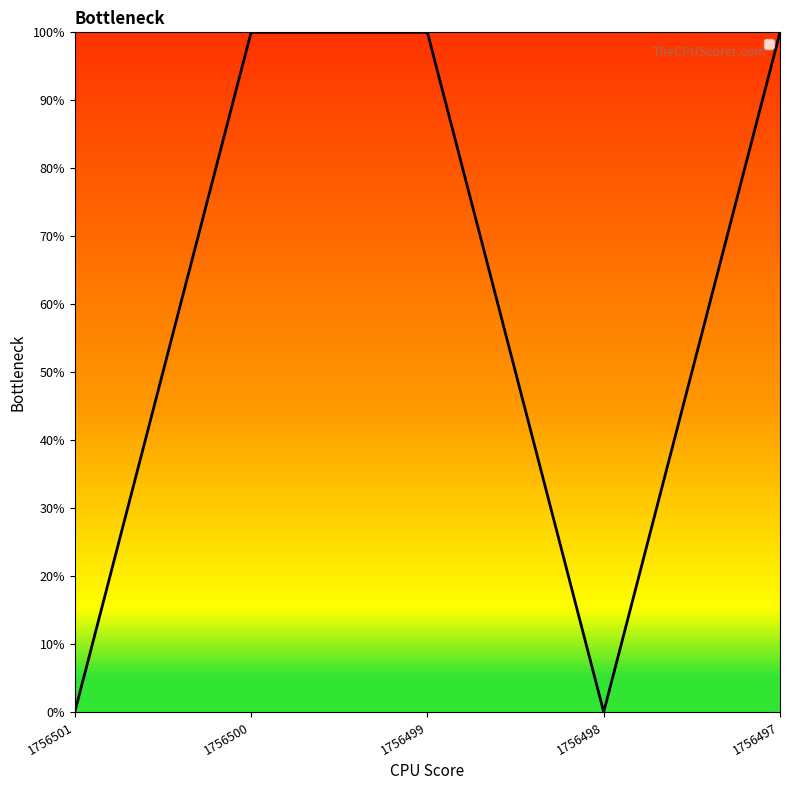

Does the chart display data point markers on the line(s)?

No